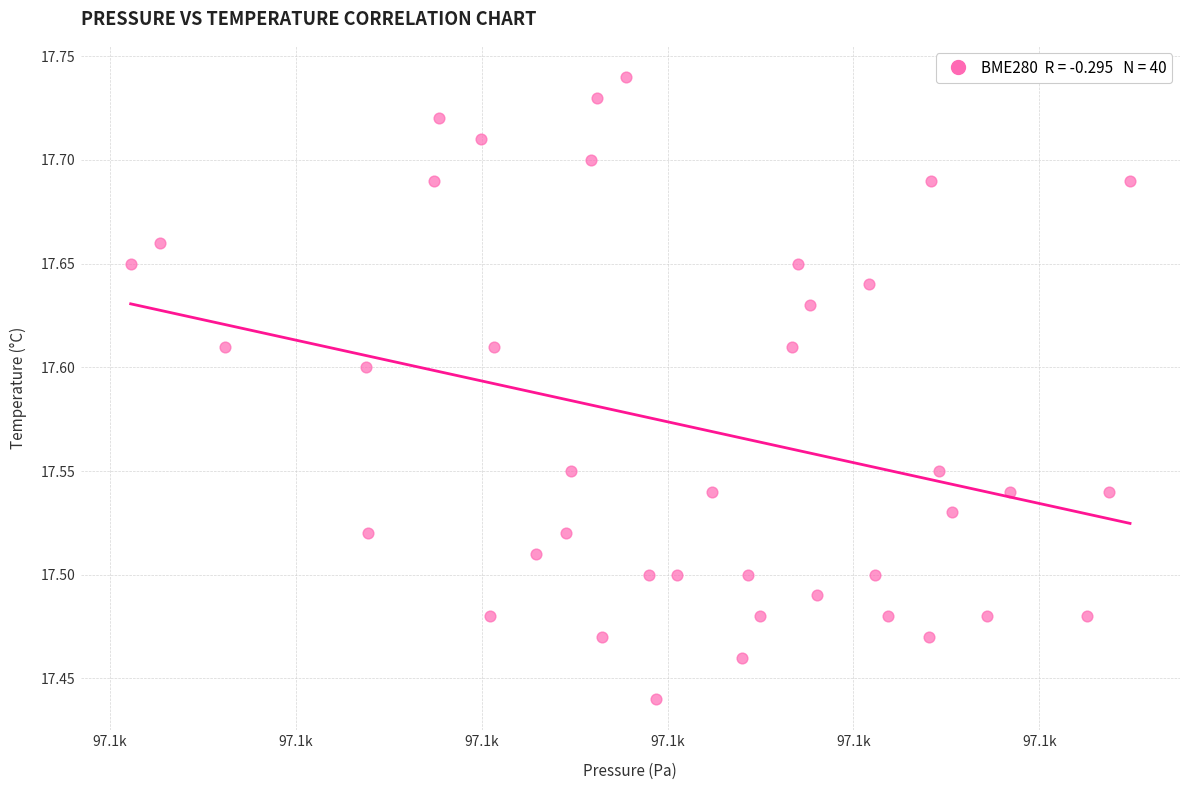

What is the range of Y values (max minus min)?

0.3